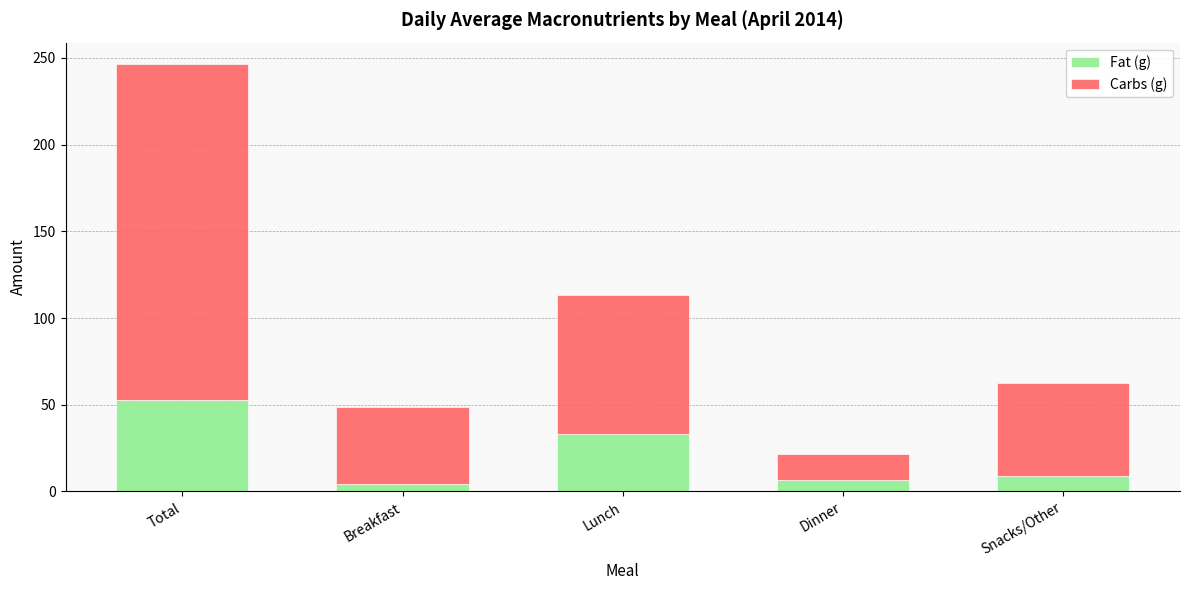

At which label does Fat (g) first exceed 9?

Total